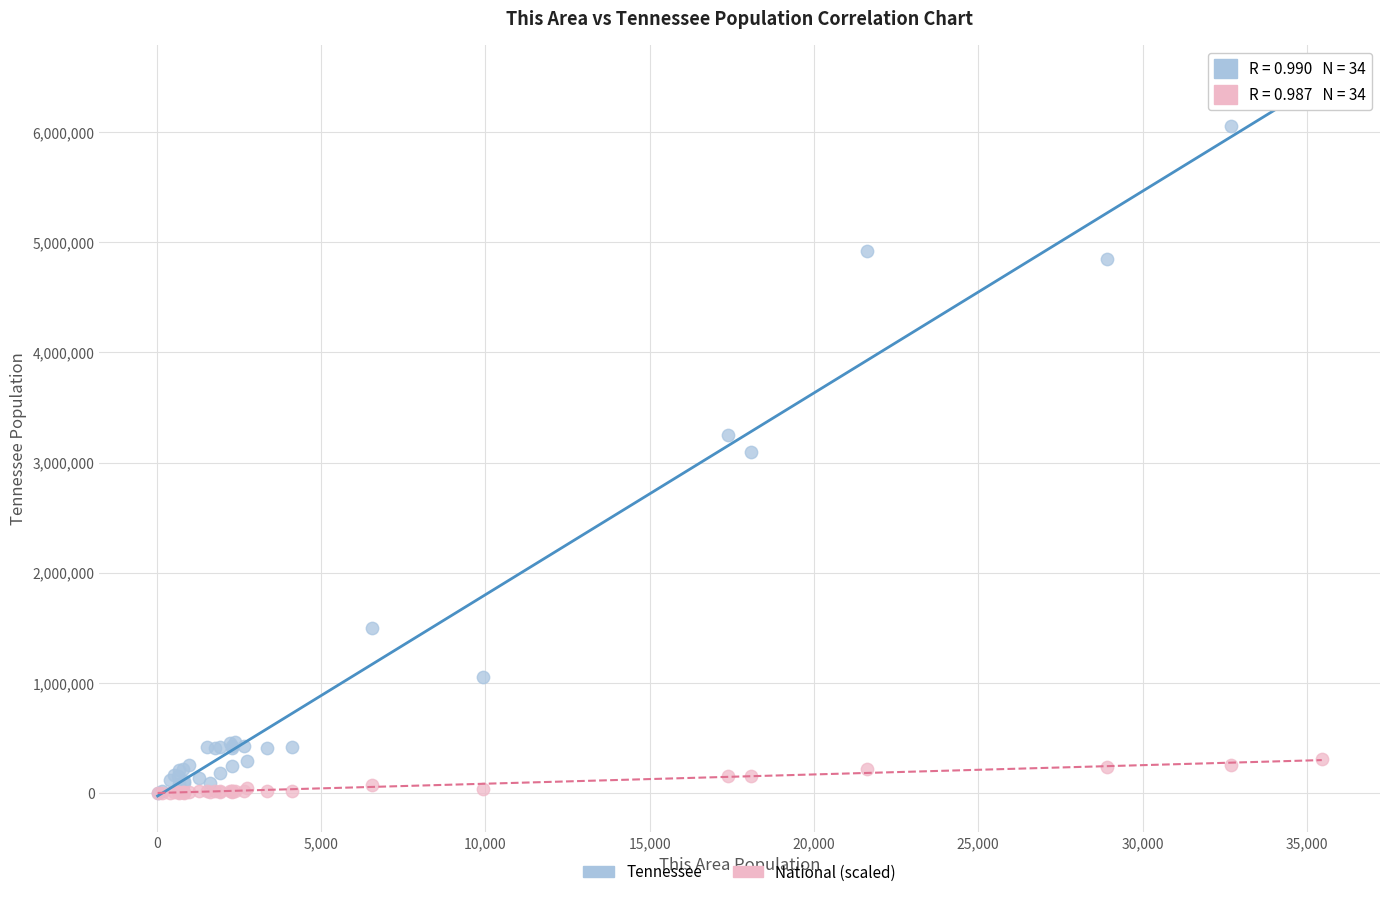

Which series has the widest spread of Y values?

Tennessee